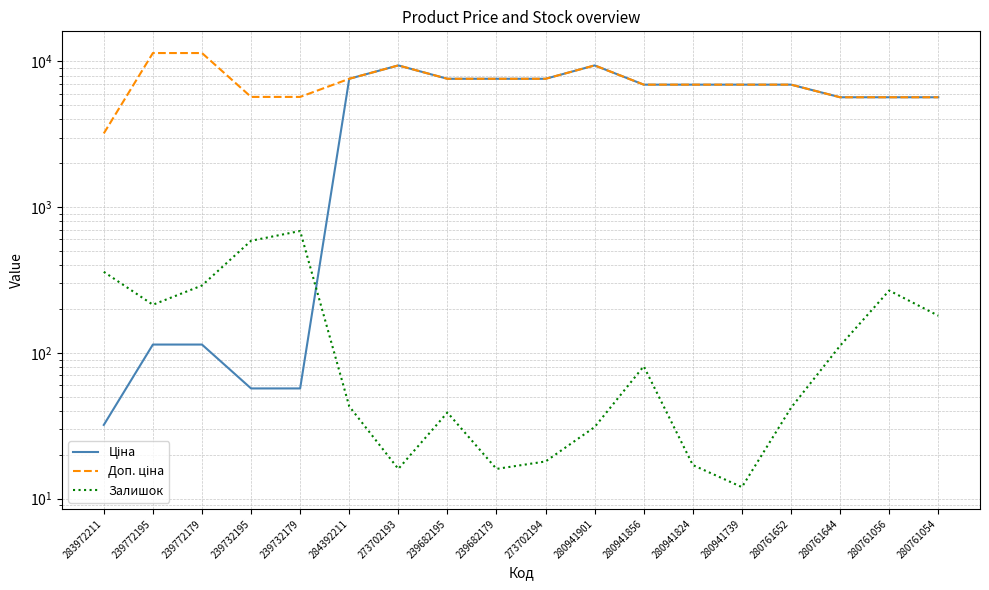

The value of Ціна at 273702193 is 9384.0. True or false?

True